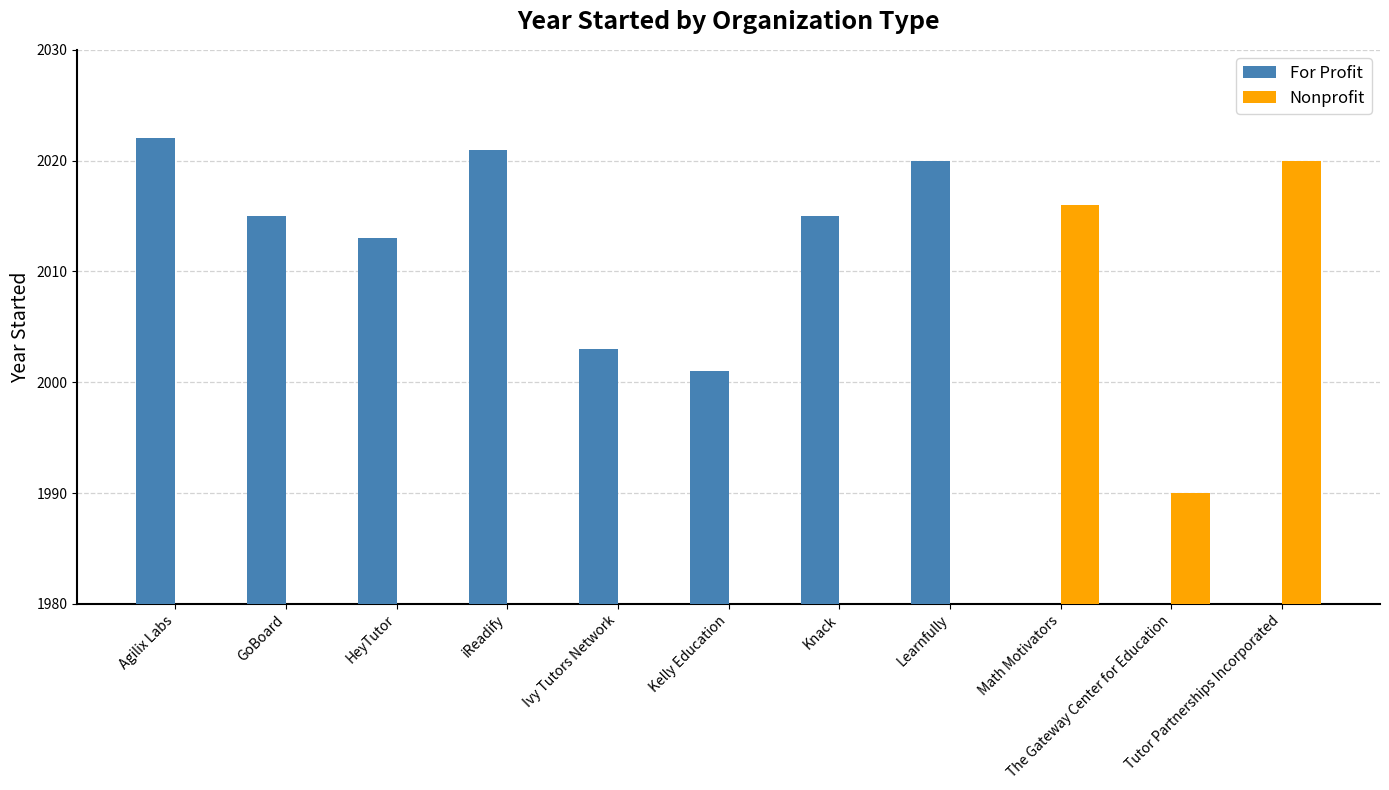

Is the value of Nonprofit at Learnfully greater than the value of For Profit at Knack?

No